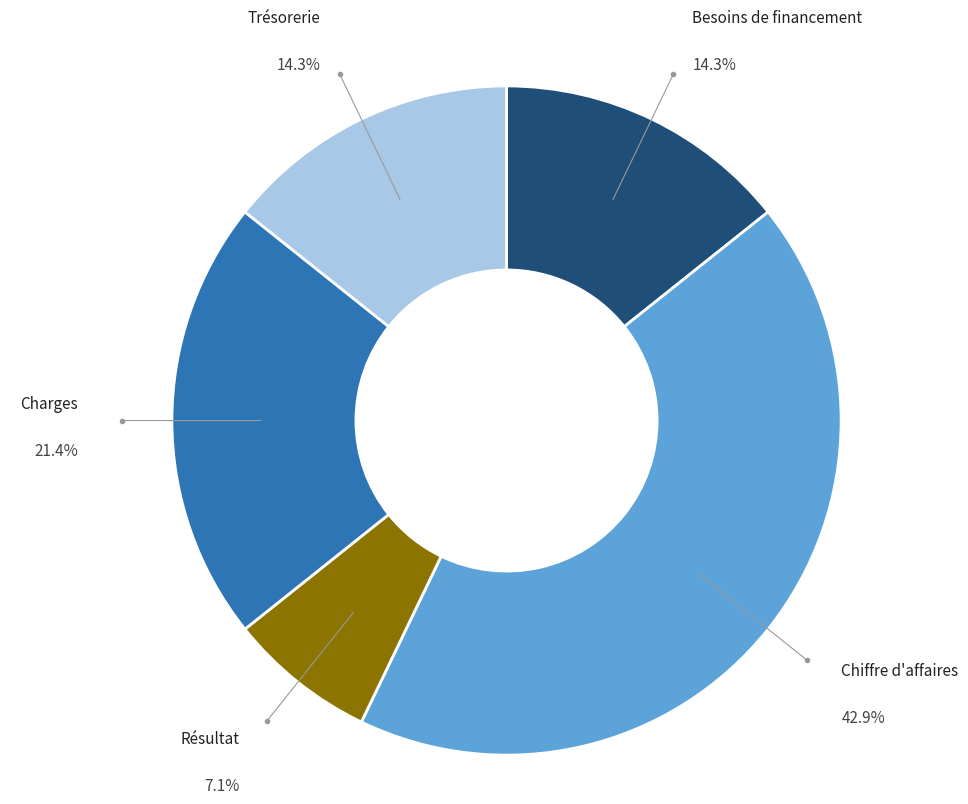

The Besoins de financement slice represents 14% of the pie. True or false?

True